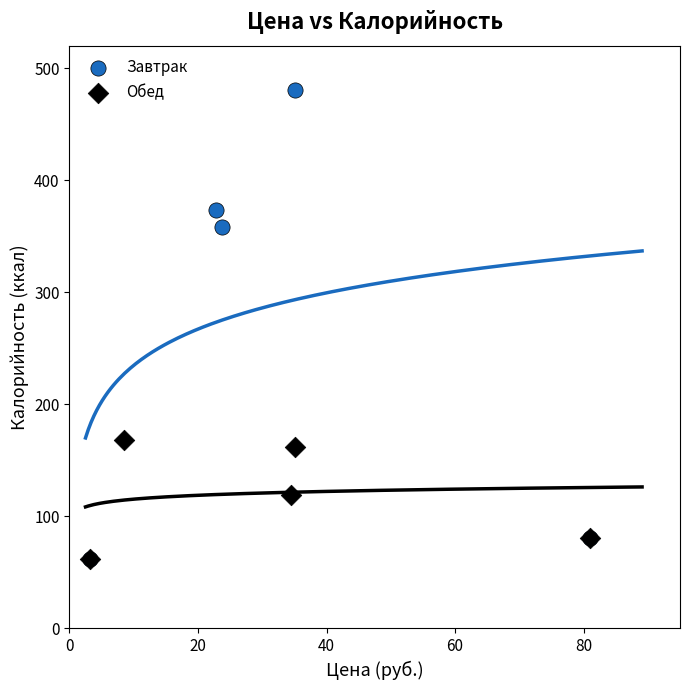

Which series reaches the maximum Y coordinate?

Завтрак